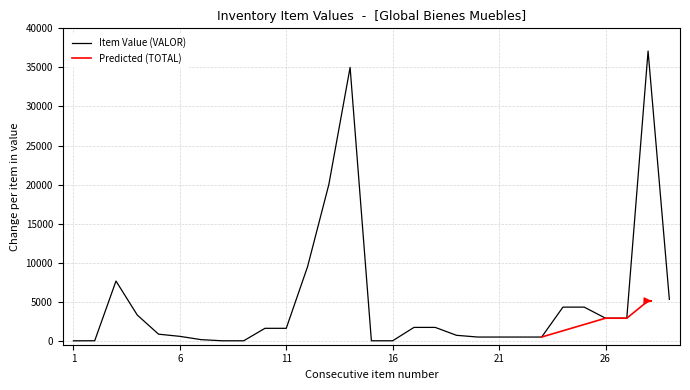

What is the ratio of the value at 25 to the value at 19?

6.1